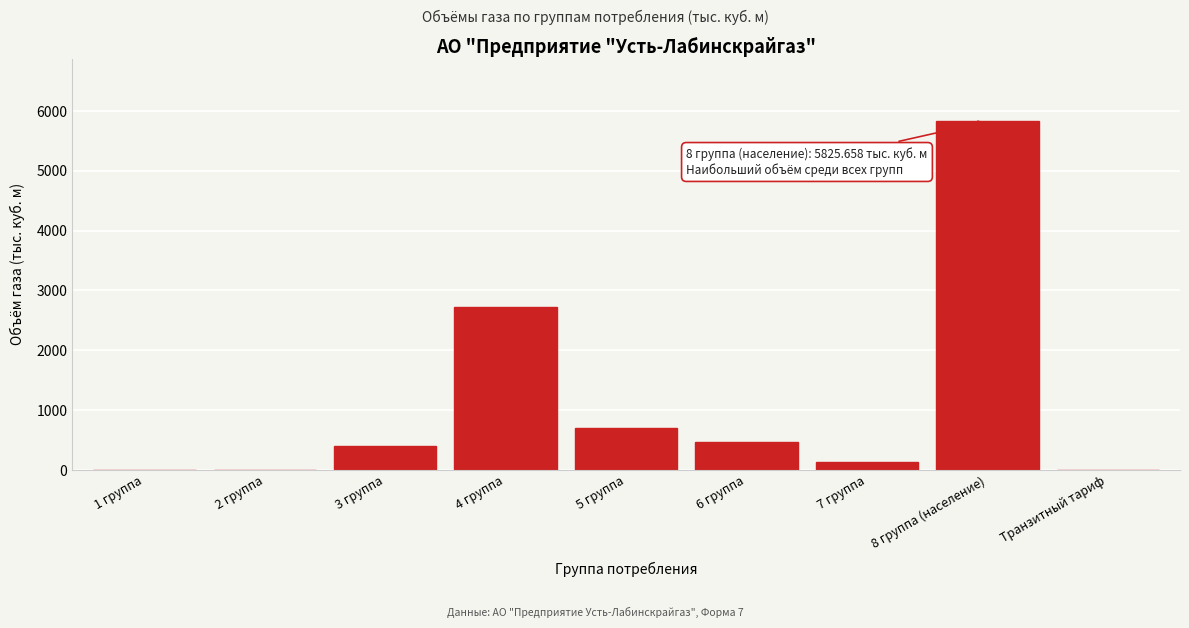

Reading right to left, transcribe all the data shown in this chart.

Транзитный тариф=0.0	8 группа (население)=5825.7	7 группа=138.9	6 группа=474.6	5 группа=703.2	4 группа=2721.8	3 группа=400.0	2 группа=0.0	1 группа=0.0